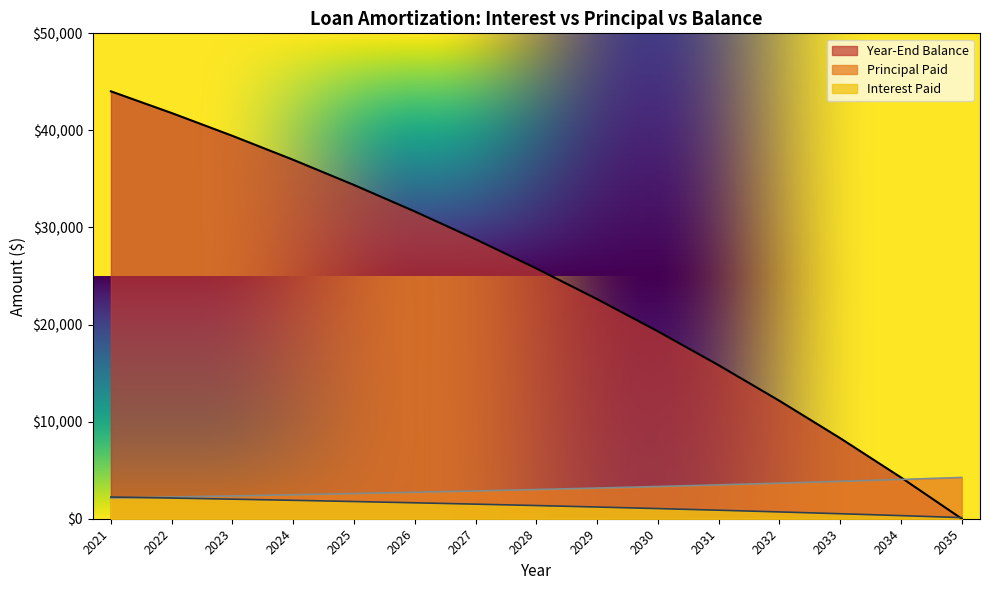

How many distinct data groups are displayed?

3